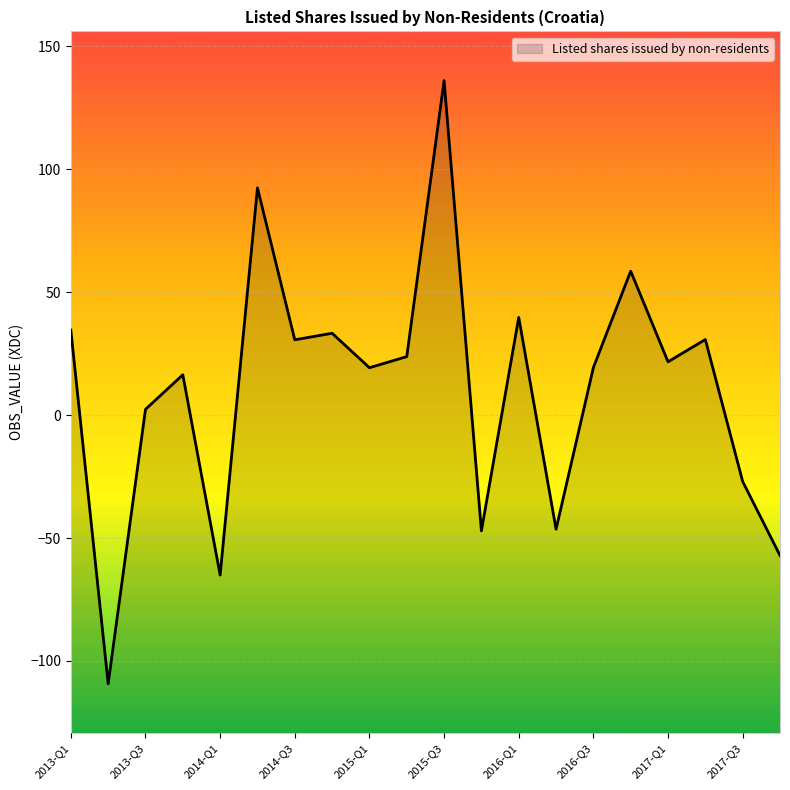

How many positive values are there?

14